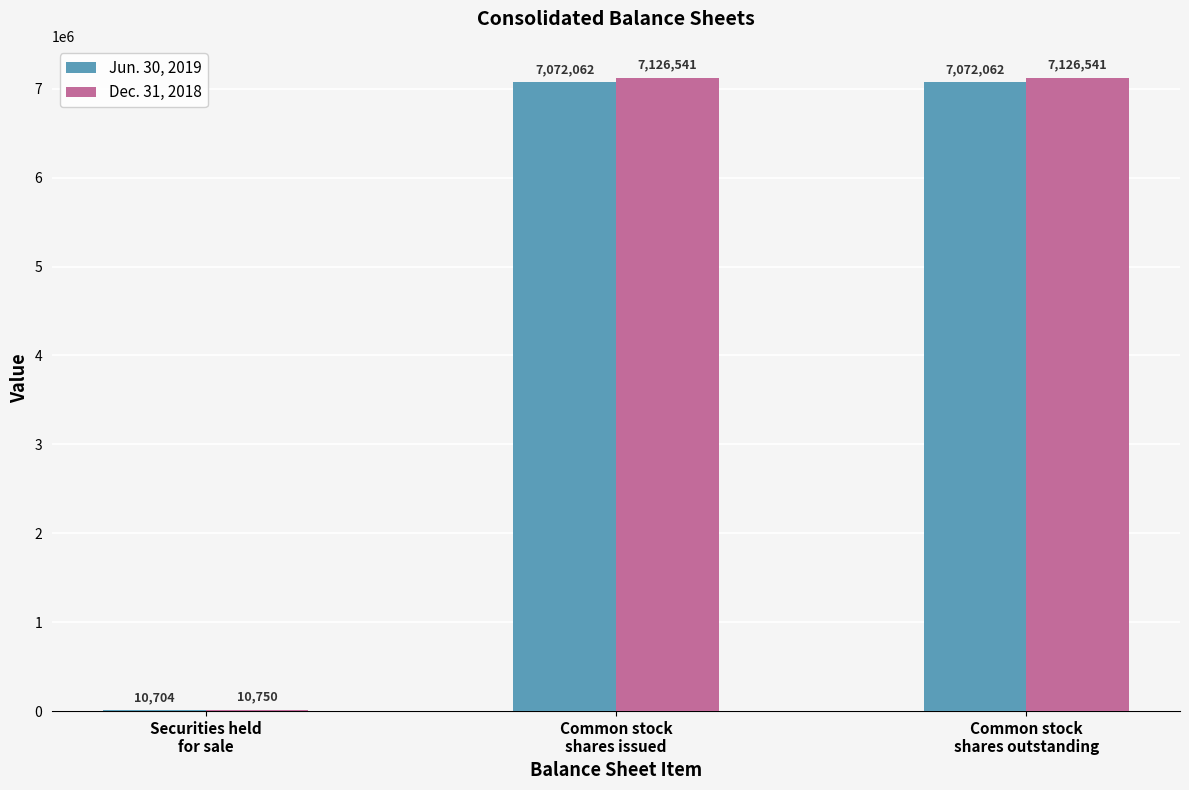

Which series has the largest total across all categories?

Dec. 31, 2018